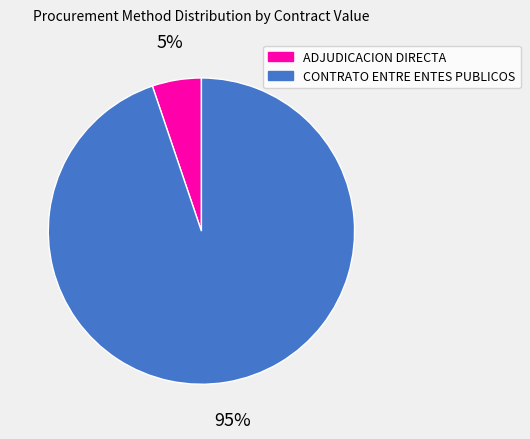

Between CONTRATO ENTRE ENTES PUBLICOS and ADJUDICACION DIRECTA, which is larger?

CONTRATO ENTRE ENTES PUBLICOS